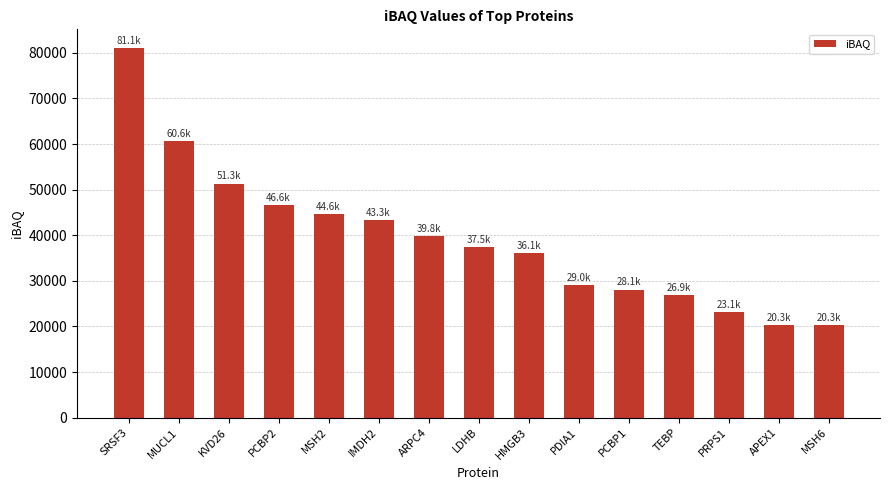

What is the label of the 2nd bar from the right?

APEX1